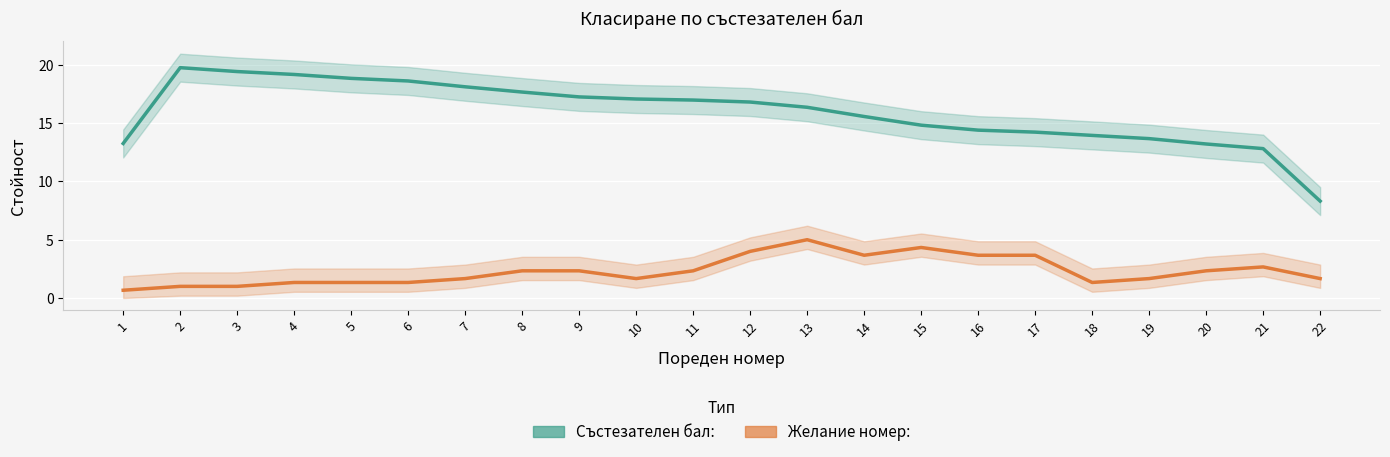

What is the difference between the highest and lowest values at 15?

10.5